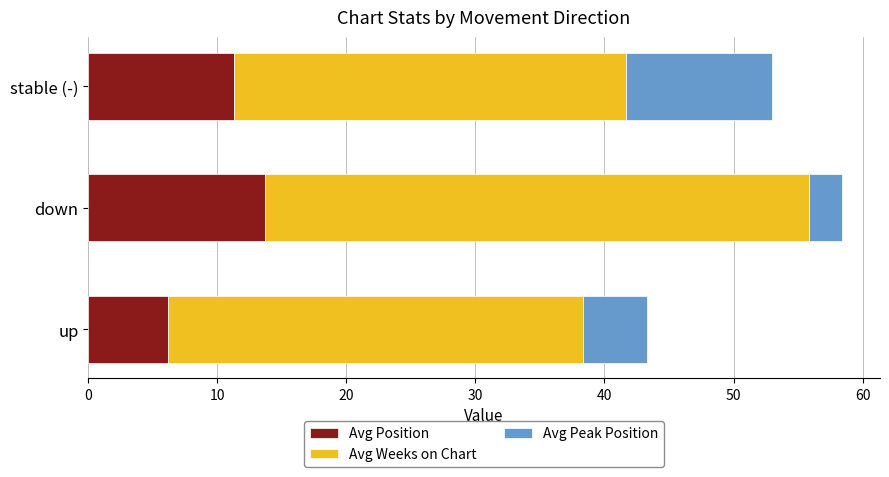

What is the lowest value of the Avg Position series?

6.2